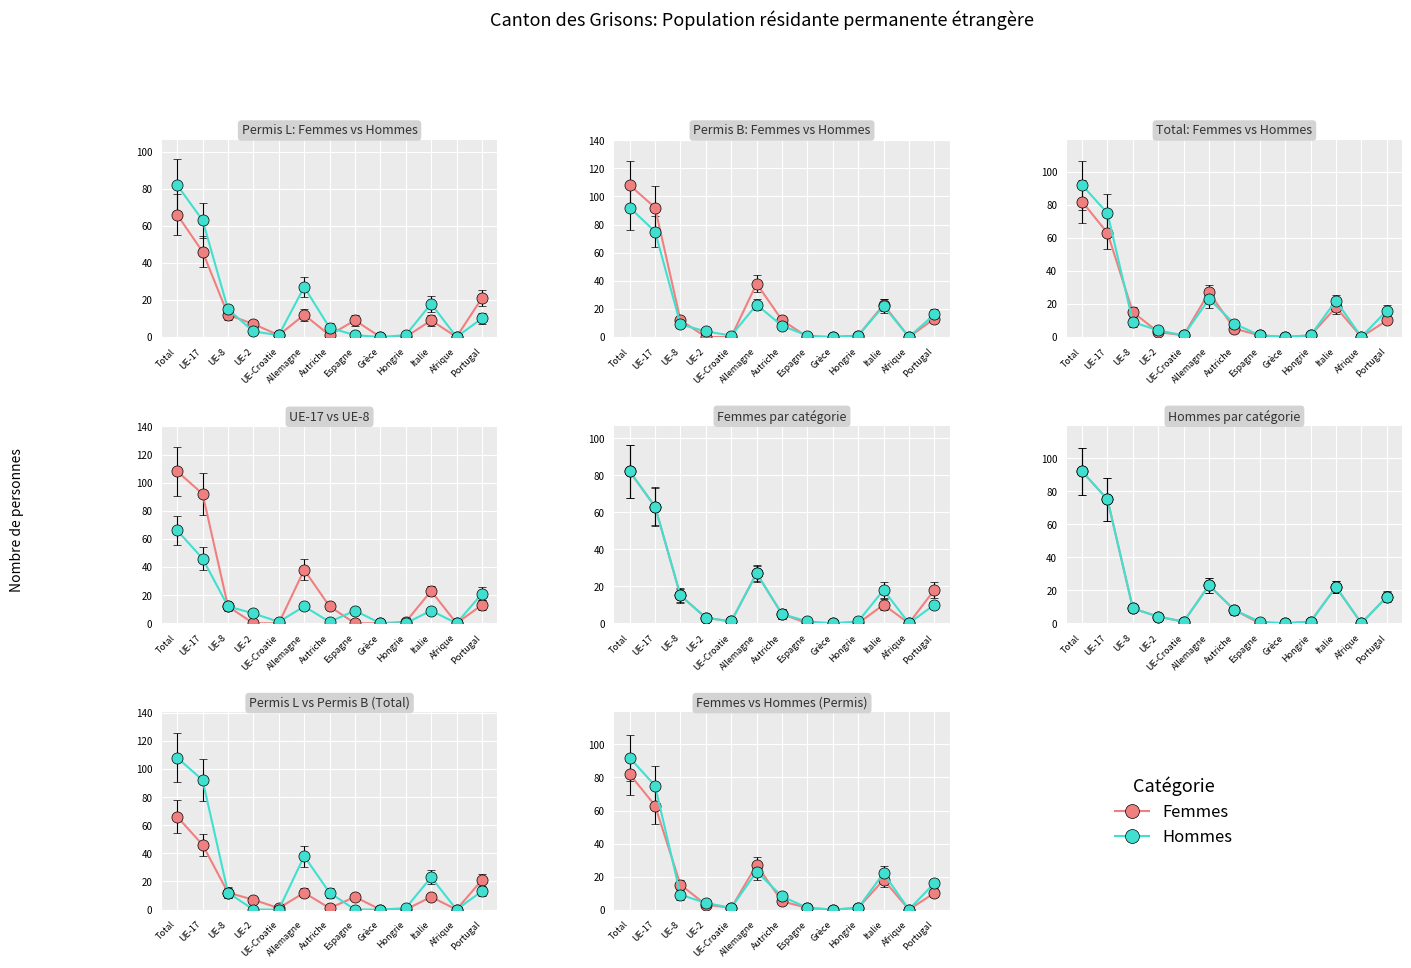

What is the label of the 1st point from the left?

Total